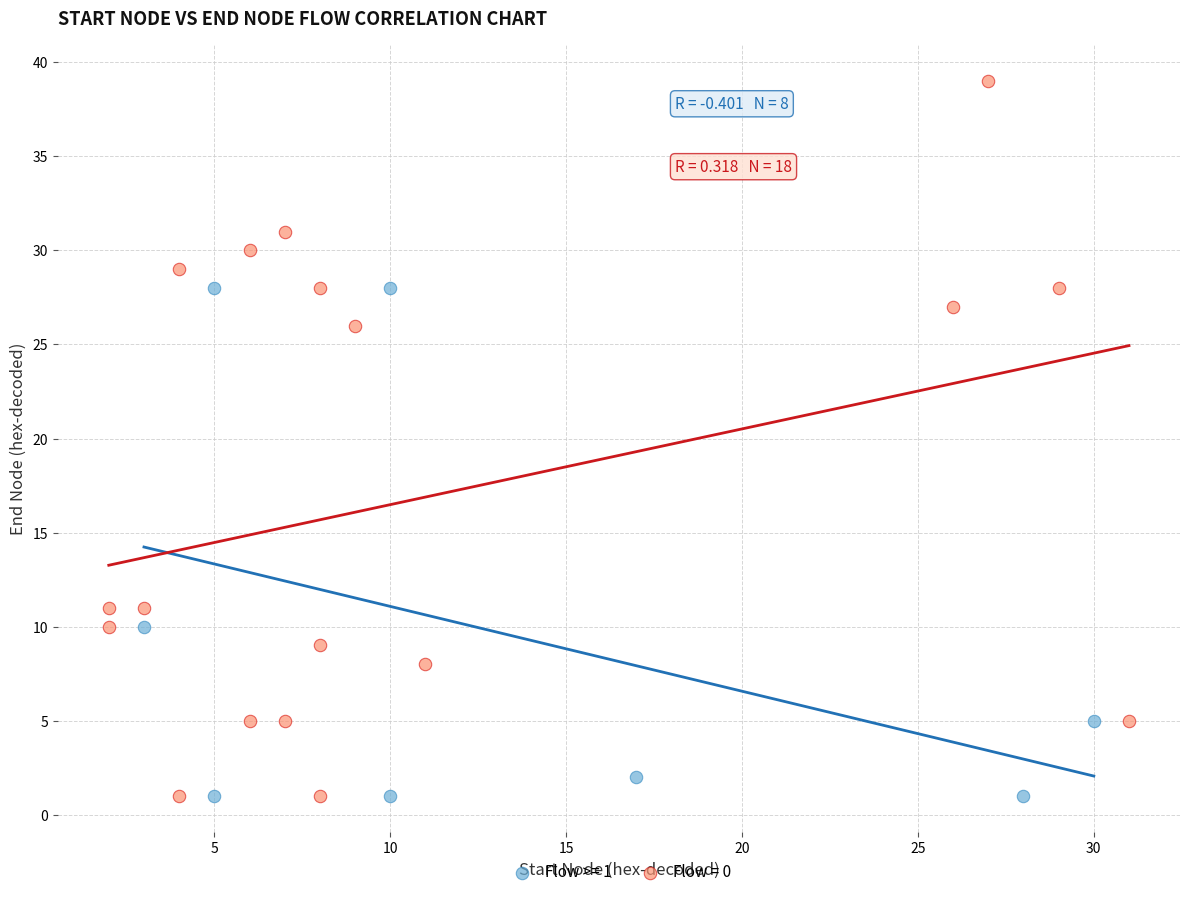

What are all the series names shown in the legend?

Flow >= 1, Flow = 0